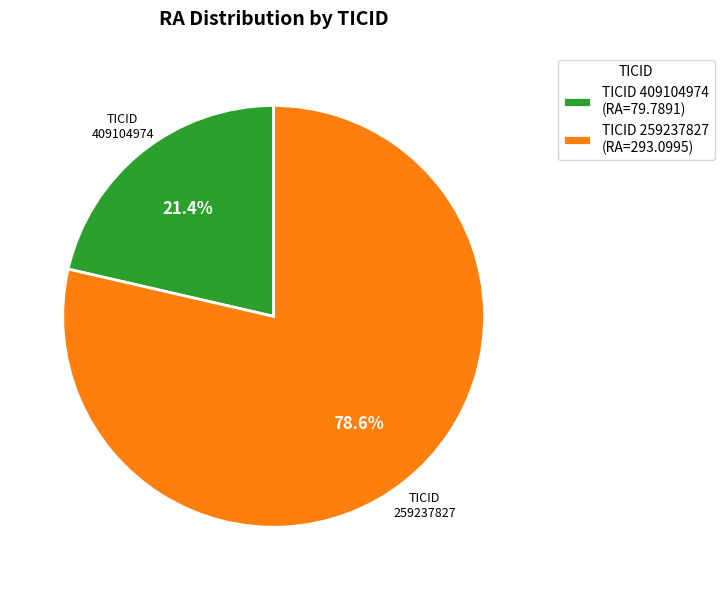

Between TICID 259237827 (RA=293.0995) and TICID 409104974 (RA=79.7891), which is larger?

TICID 259237827 (RA=293.0995)